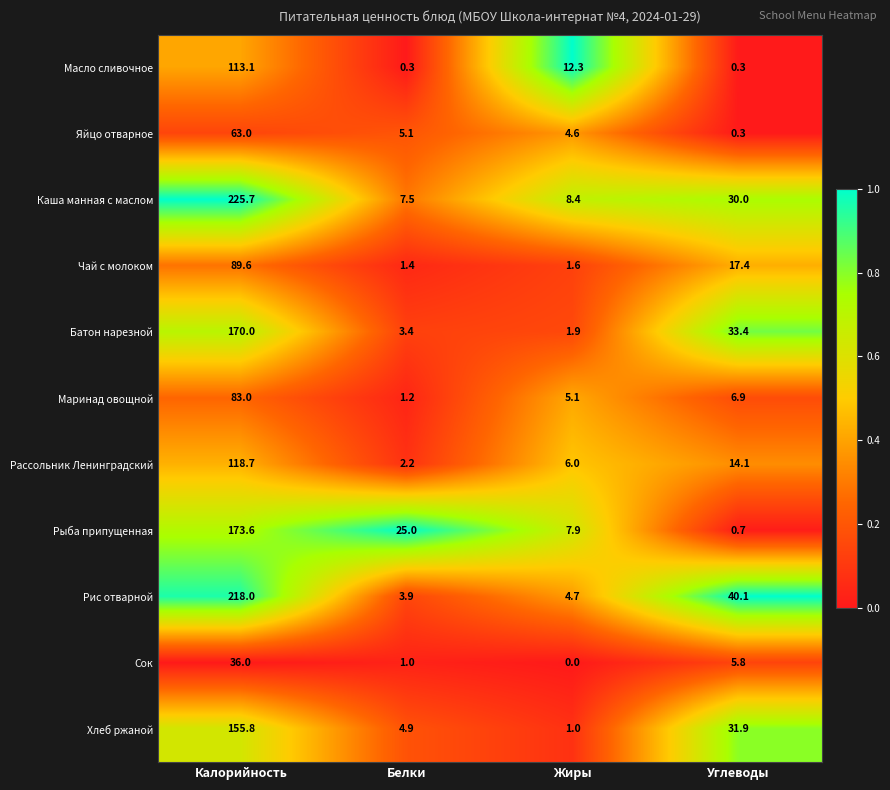

Between Калорийность and Жиры, which series saw the biggest shift?

Каша манная с маслом